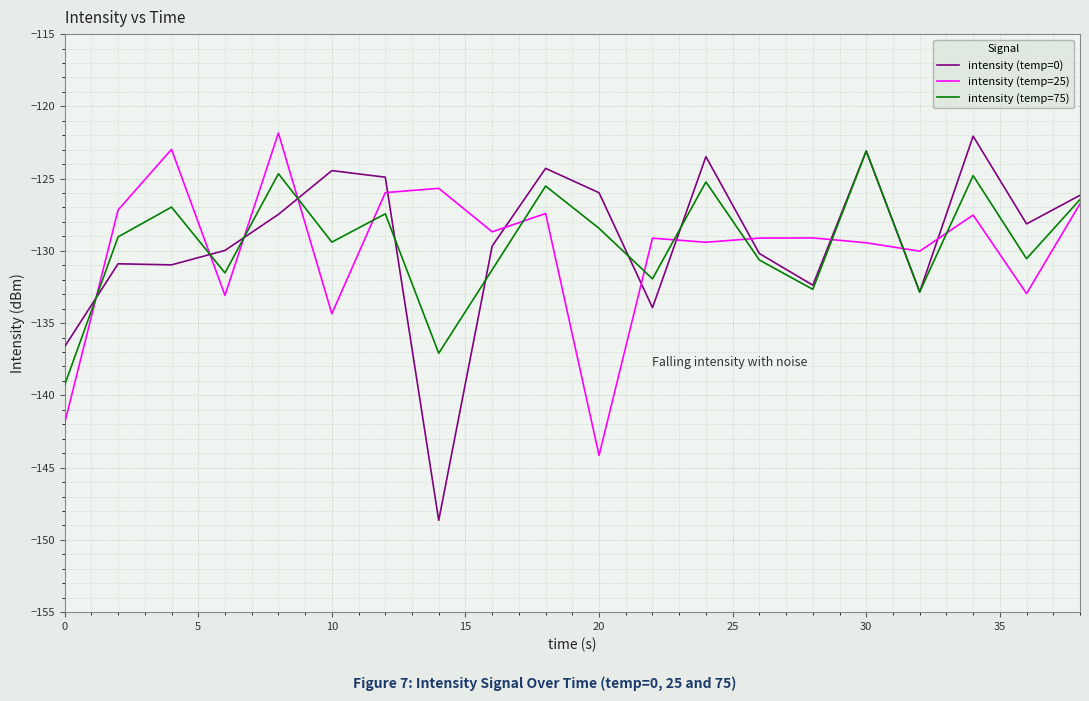

What is the sum of all intensity (temp=75) values?

-2588.9